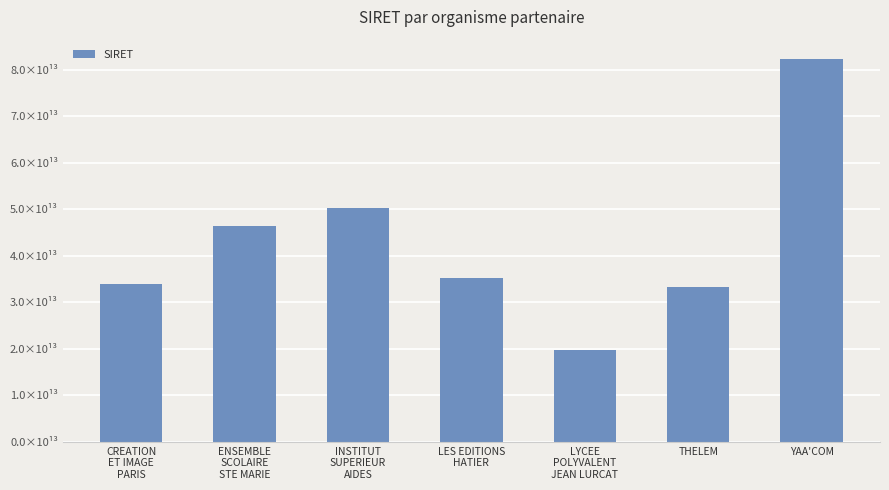

The value at YAA'COM is 82298636000029. True or false?

True